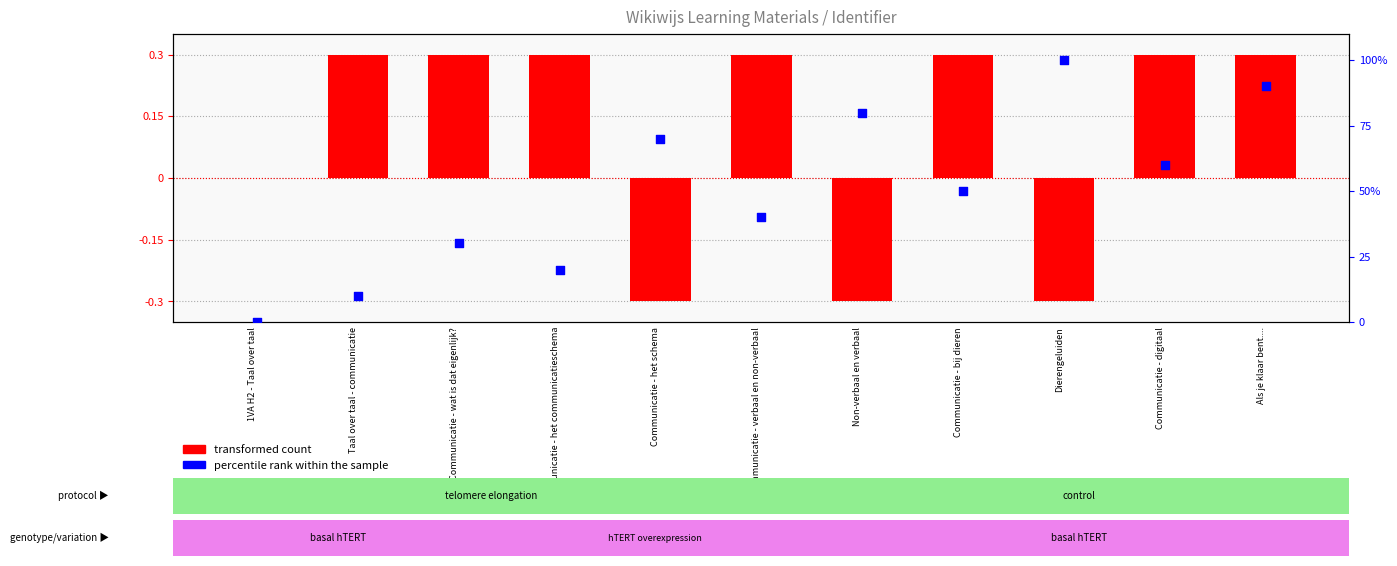

At which category is the sum across all series the highest?

Dierengeluiden